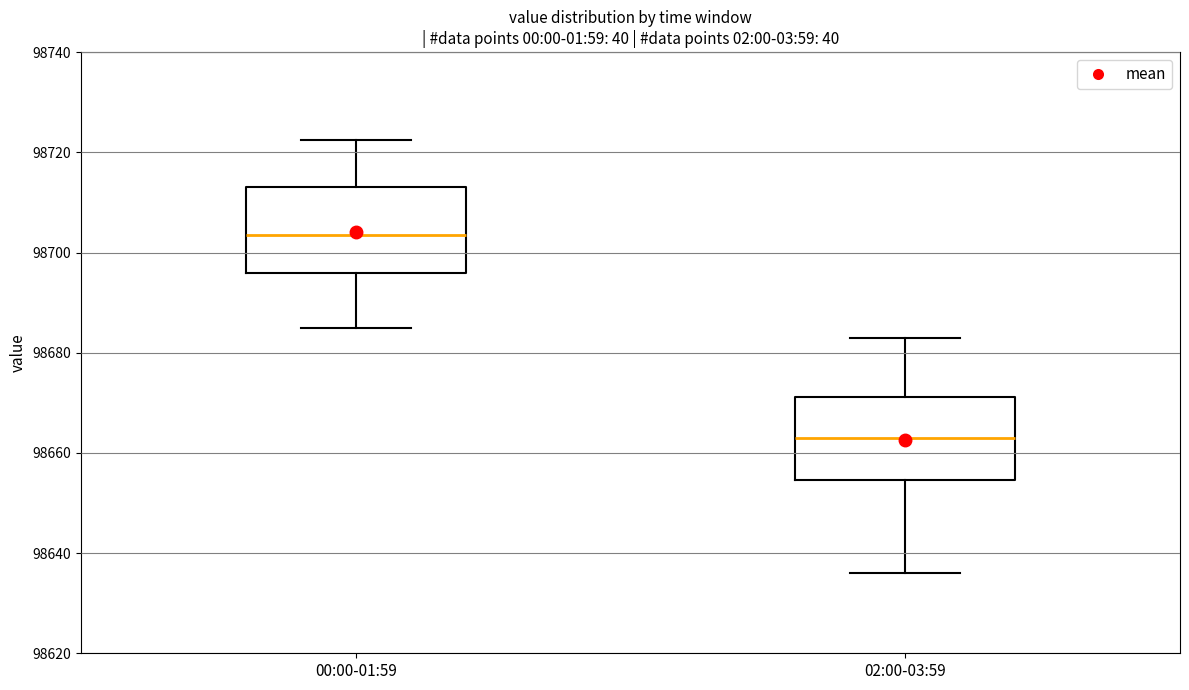

Which box has the lowest median line?

02:00-03:59